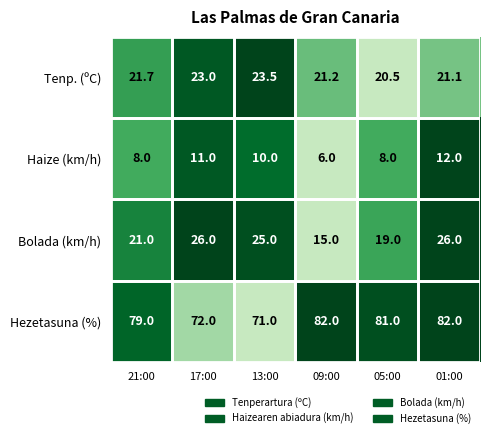

What is the greatest value displayed?

82.0